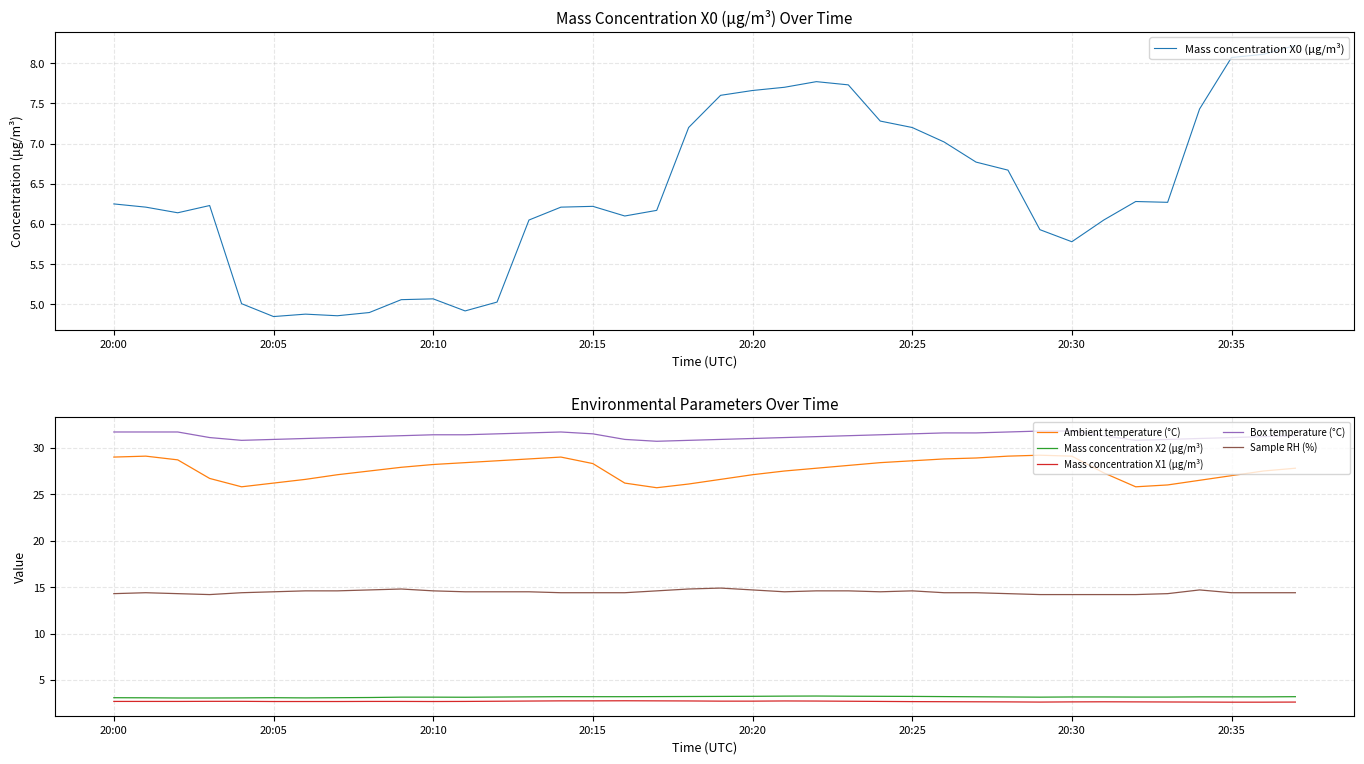

True or false: Mass concentration X1 (μg/m³) and Mass concentration X2 (μg/m³) cross at least once.

False